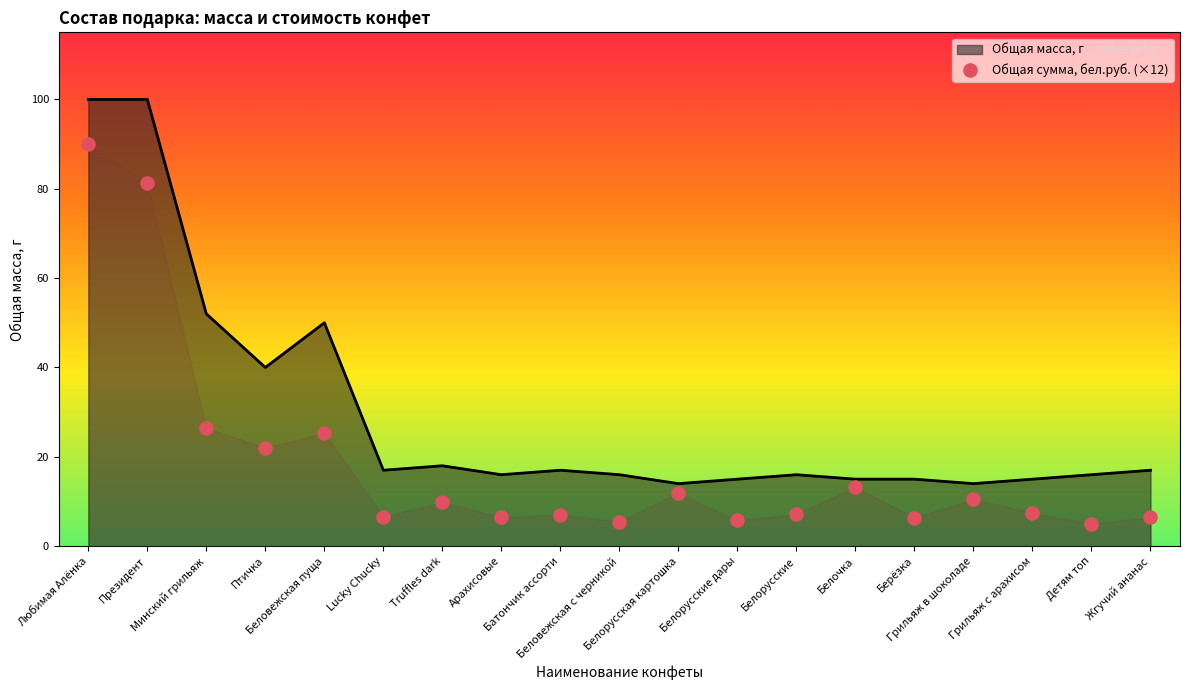

Approximately how many times larger is the value at Белорусская картошка compared to Детям топ?

2.4